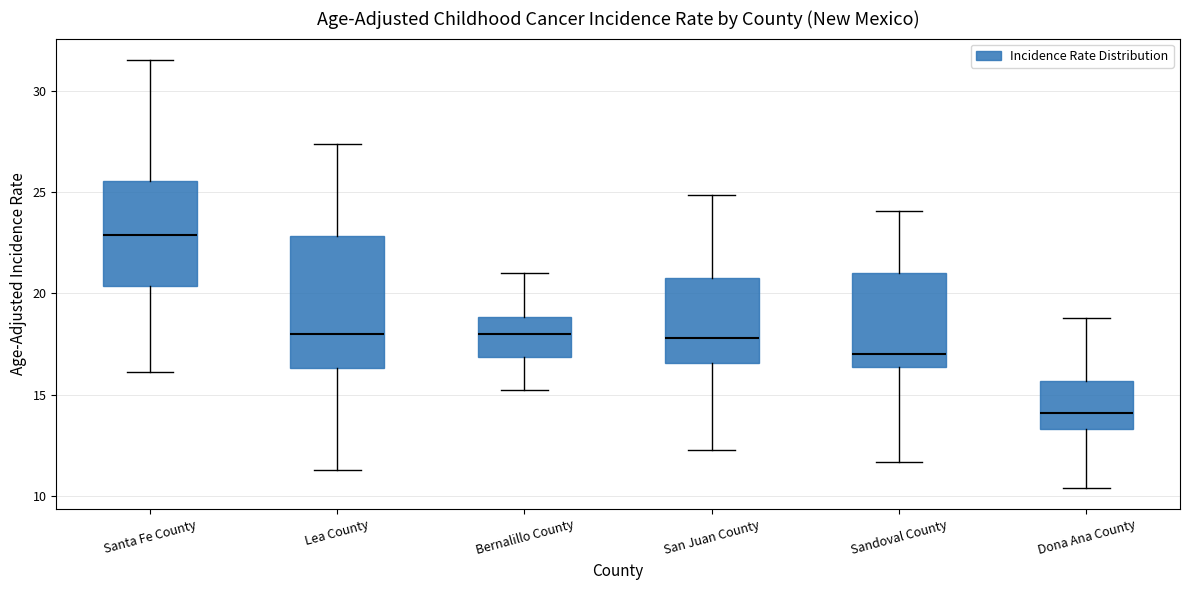

Reading left to right, transcribe this box plot: for each box, give where its median line is, the range the box spans, and where its two whiskers end, as read against the y-axis. The values are not printed on the chart, so give them approximately, as read against the axis.

Santa Fe County: median 23.0, box 20.5 to 25.5, whiskers 16.0 to 31.5
Lea County: median 18.0, box 16.5 to 23.0, whiskers 11.5 to 27.5
Bernalillo County: median 18.0, box 17.0 to 19.0, whiskers 15.0 to 21.0
San Juan County: median 18.0, box 16.5 to 21.0, whiskers 12.5 to 25.0
Sandoval County: median 17.0, box 16.5 to 21.0, whiskers 11.5 to 24.0
Dona Ana County: median 14.0, box 13.5 to 15.5, whiskers 10.5 to 19.0